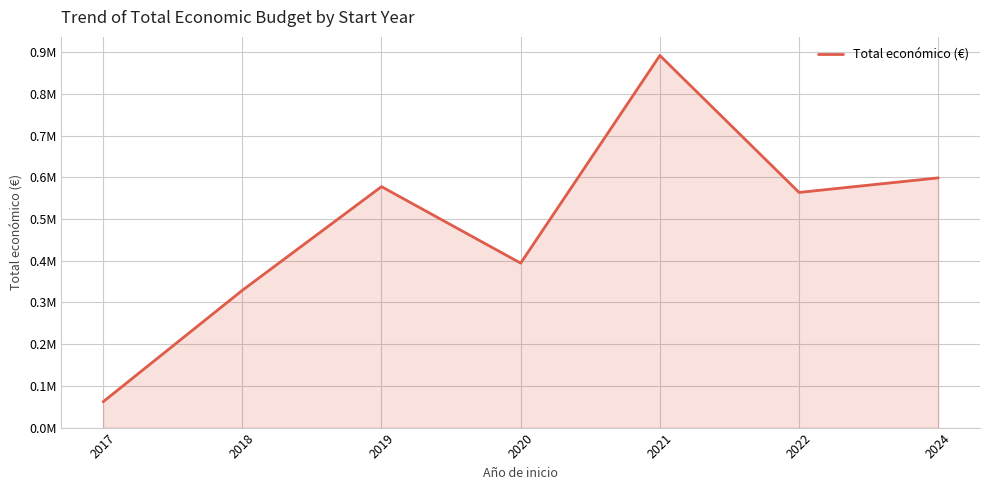

Does the chart have visible grid lines?

Yes